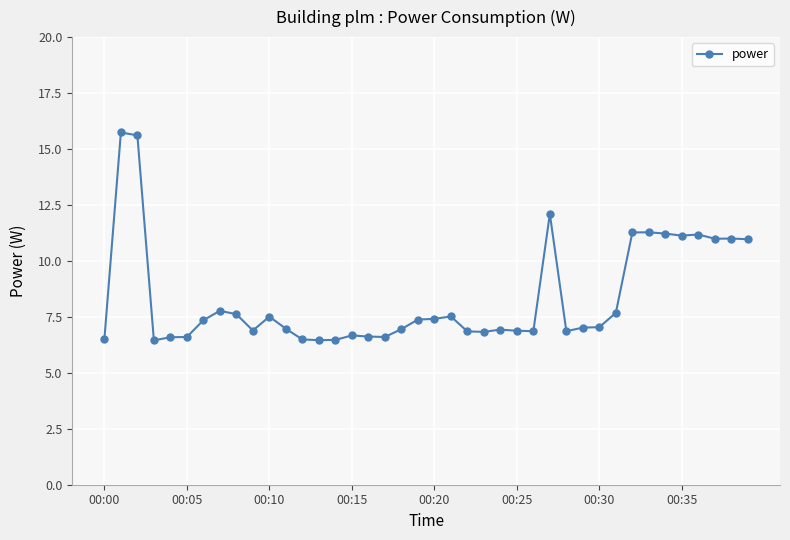

What is the value of the 5th point from the left?

6.6